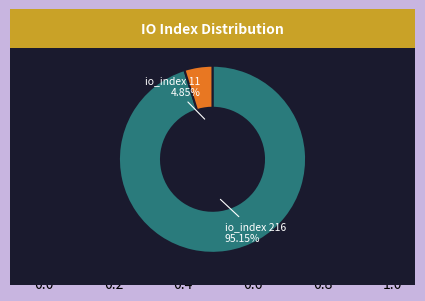

What is the majority slice?

io_index 216